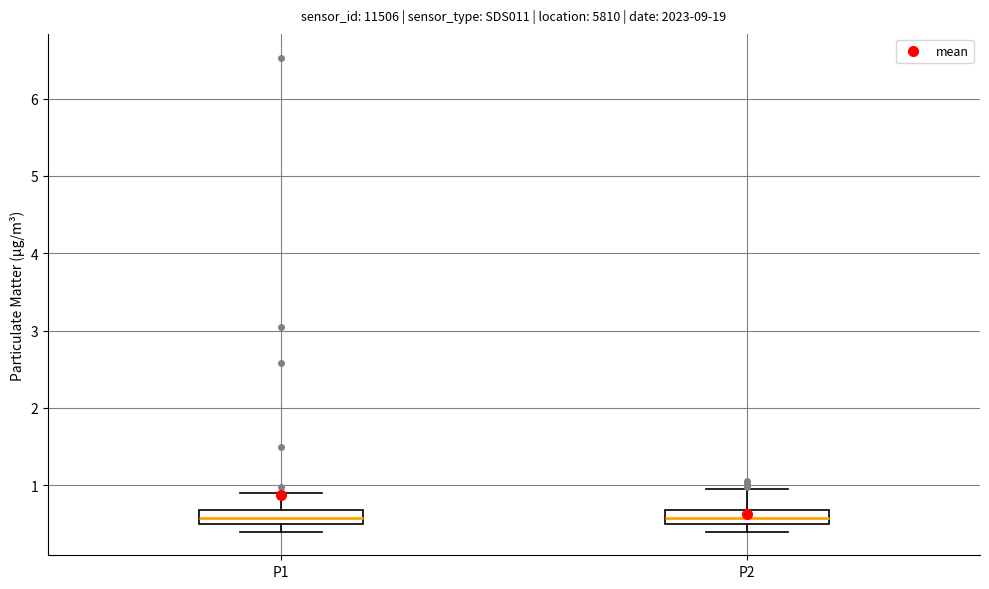

Where is the lower edge of the box for P1 on the y-axis? The values are not printed on the chart, so give them approximately, as read against the axis.

0.5